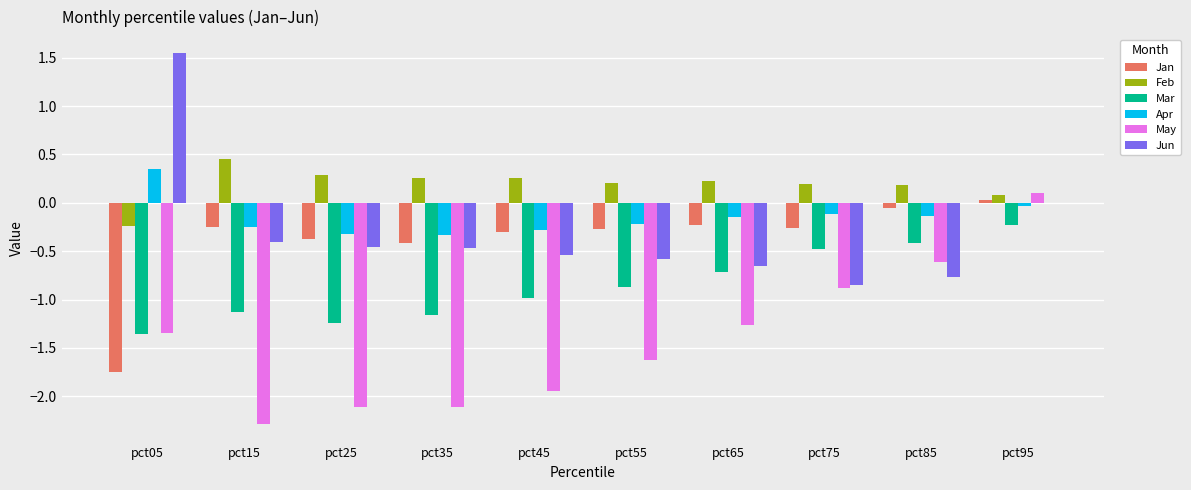

What is the difference between the Mar values at pct25 and pct85?

0.8